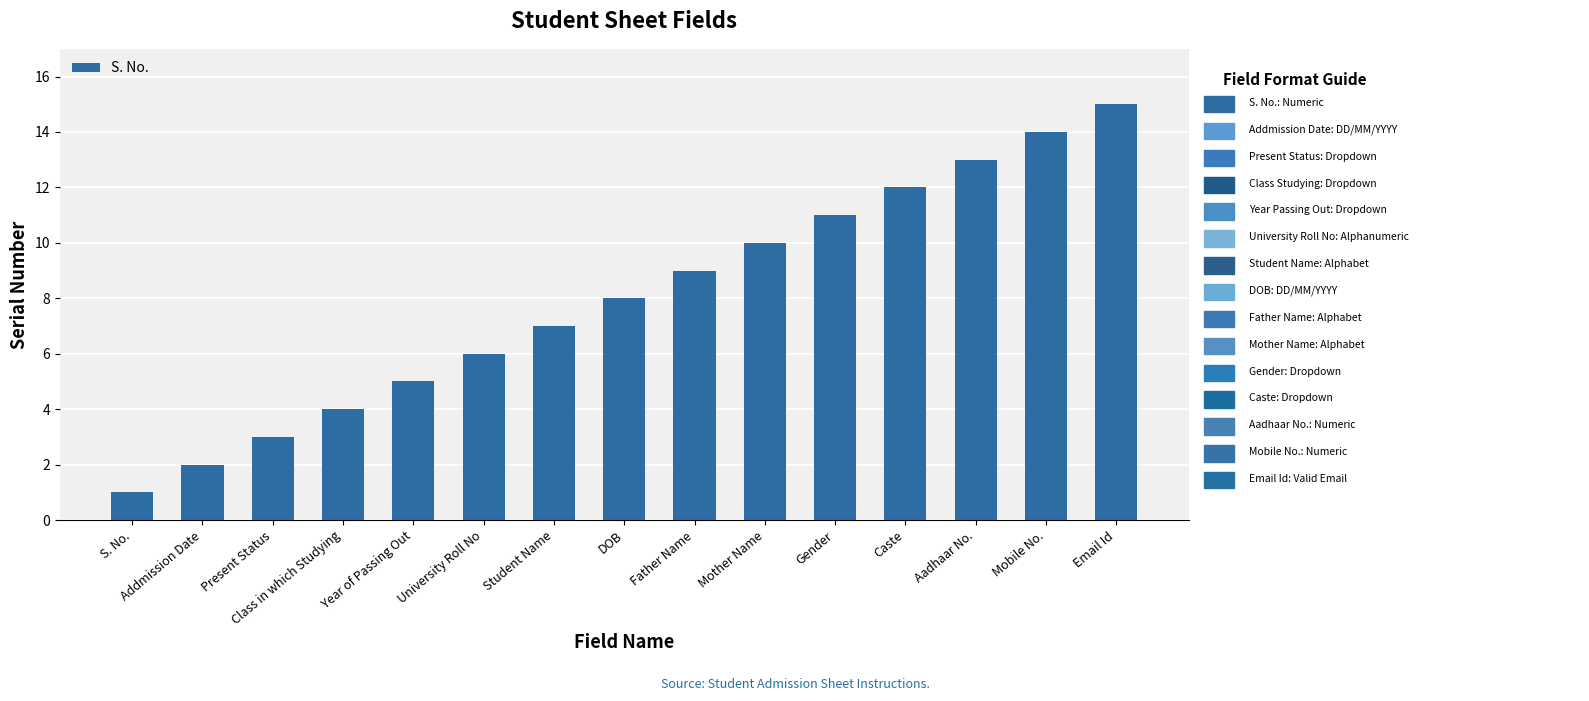

What is the change in value from Mother Name to Caste?

+2